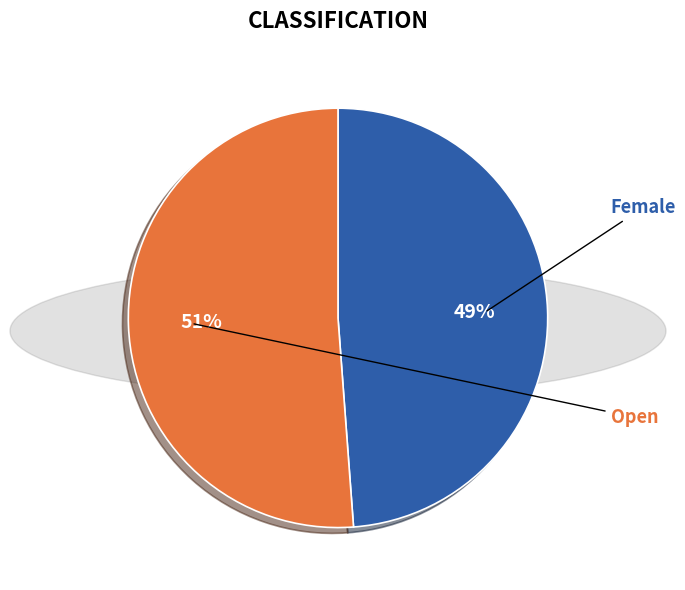

To the nearest percent, what is the difference between the largest and smallest slice percentages?

2%